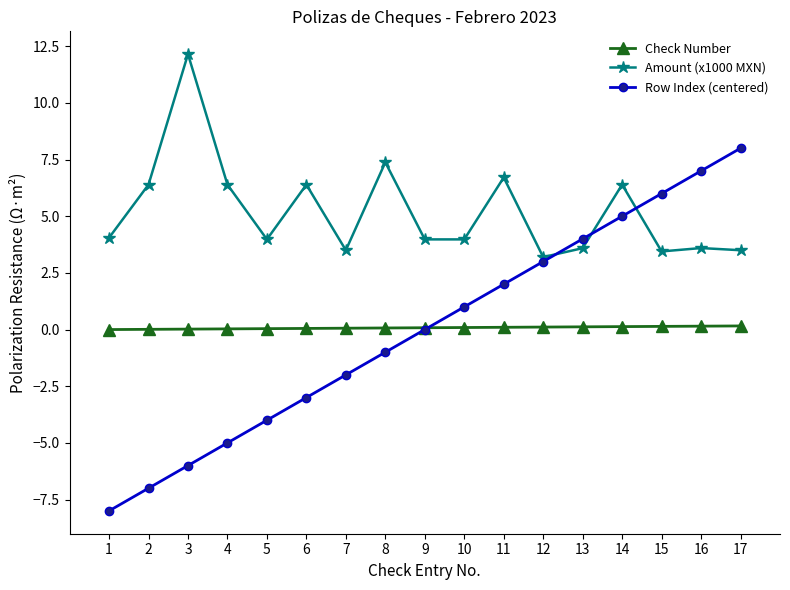

What are all the series names shown in the legend?

Check Number, Amount (x1000 MXN), Row Index (centered)